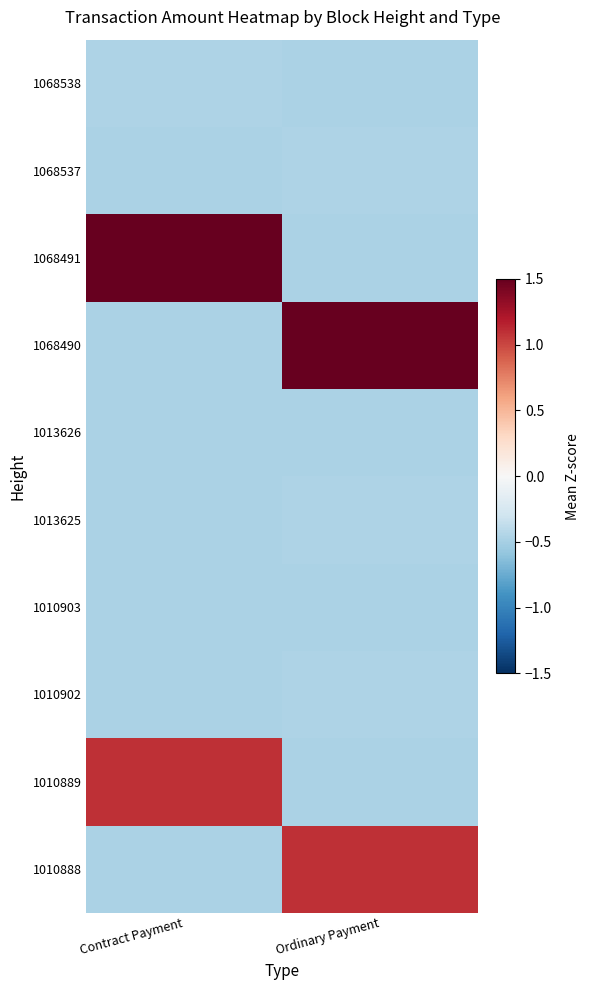

At how many categories does at least one series exceed 1?

2